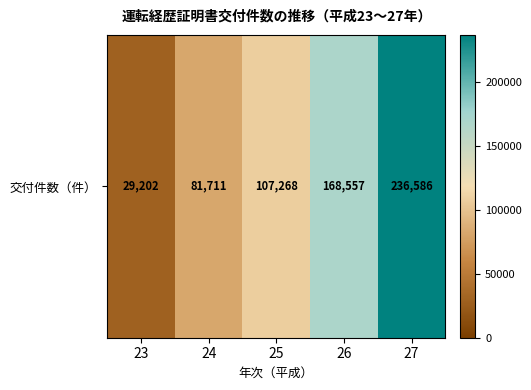

Rank the categories by value from highest to lowest.

27, 26, 25, 24, 23